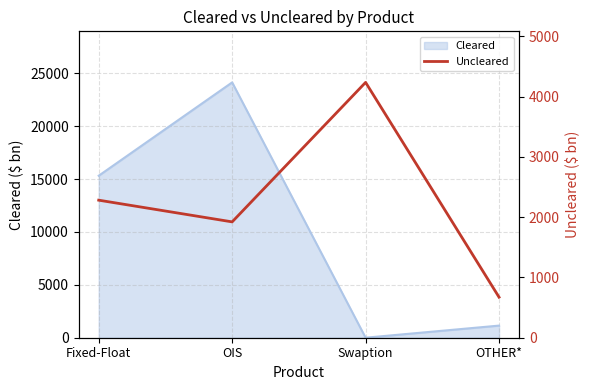

What position from the left is OIS?

2